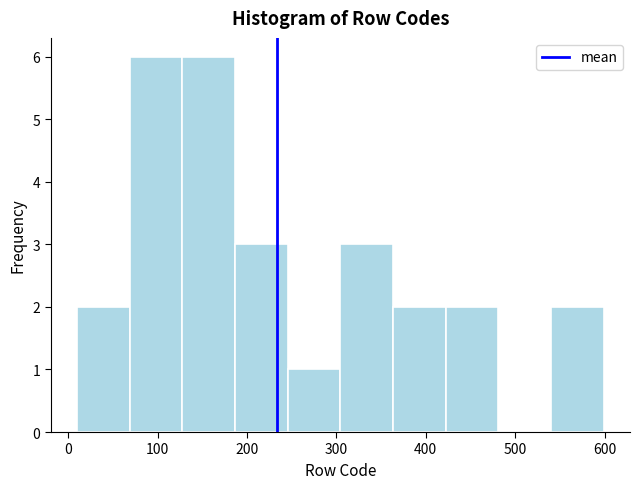

Reading left to right, list every bar in this chart as the range it spans on the x-axis followed by its height. Neither the bar edges nor the heights are printed on the chart, so give them approximately, as read against the axes.

10 to 70: 2
70 to 130: 6
130 to 190: 6
190 to 250: 3
250 to 300: 1
300 to 360: 3
360 to 420: 2
420 to 480: 2
480 to 540: 0
540 to 600: 2